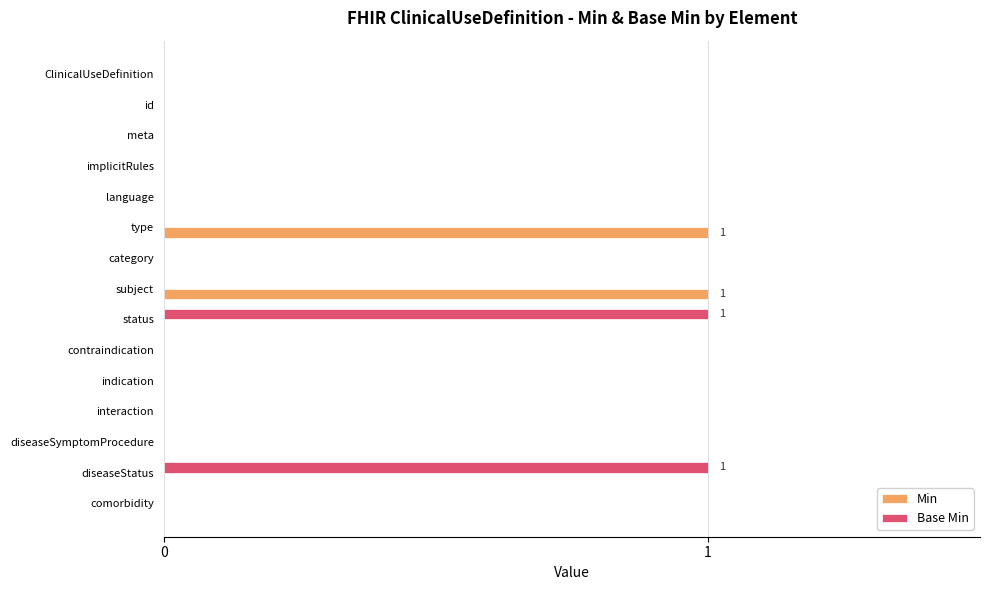

The value of Base Min at meta is 1. True or false?

False